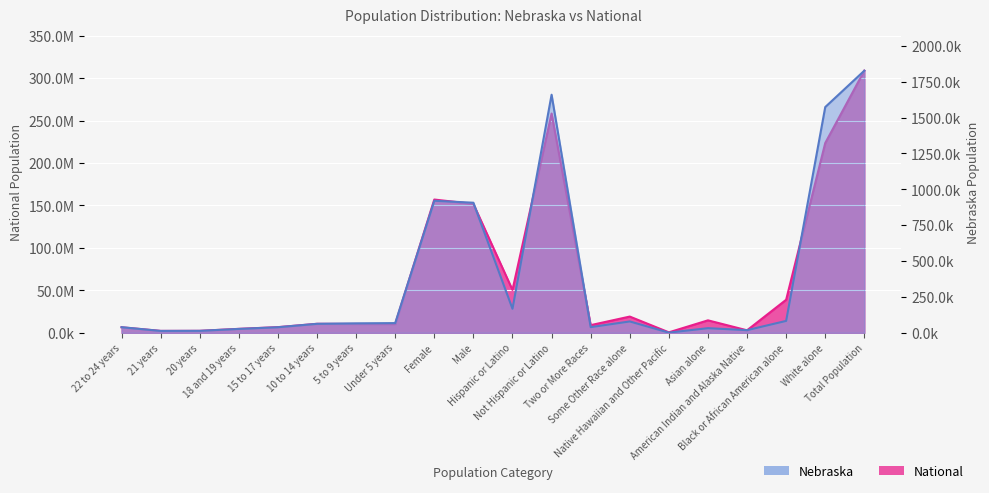

At which label is National closest to 154642775?

Female